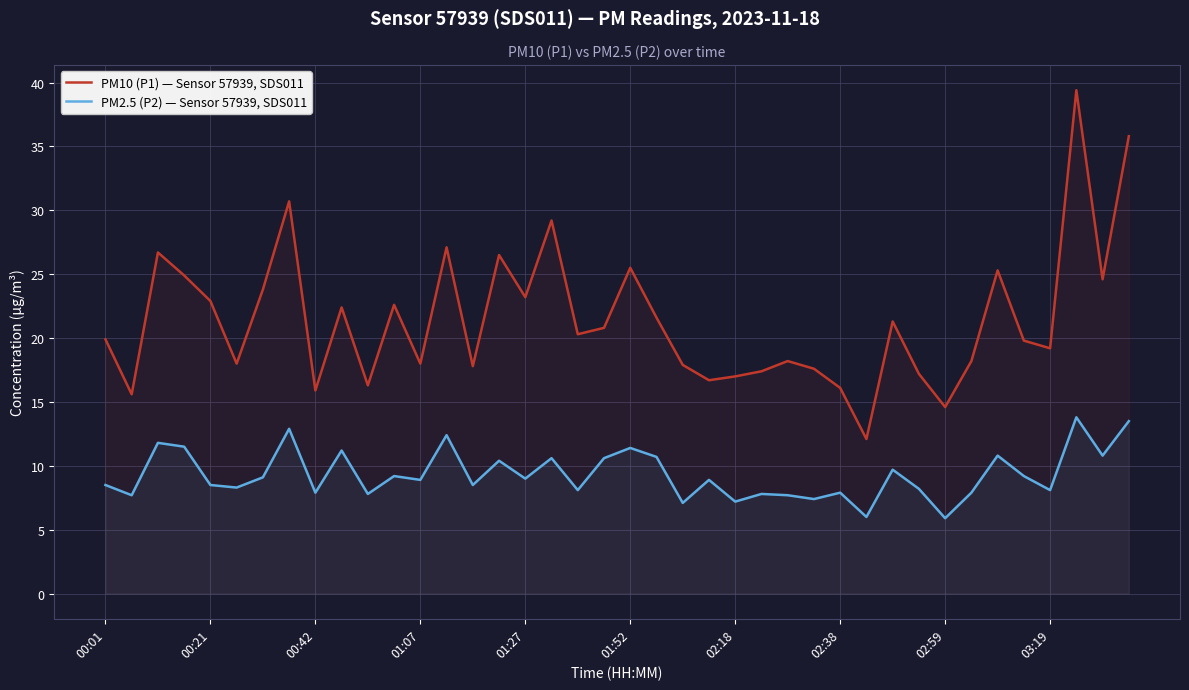

Which series has the largest range (max minus min)?

PM10 (P1) — Sensor 57939, SDS011